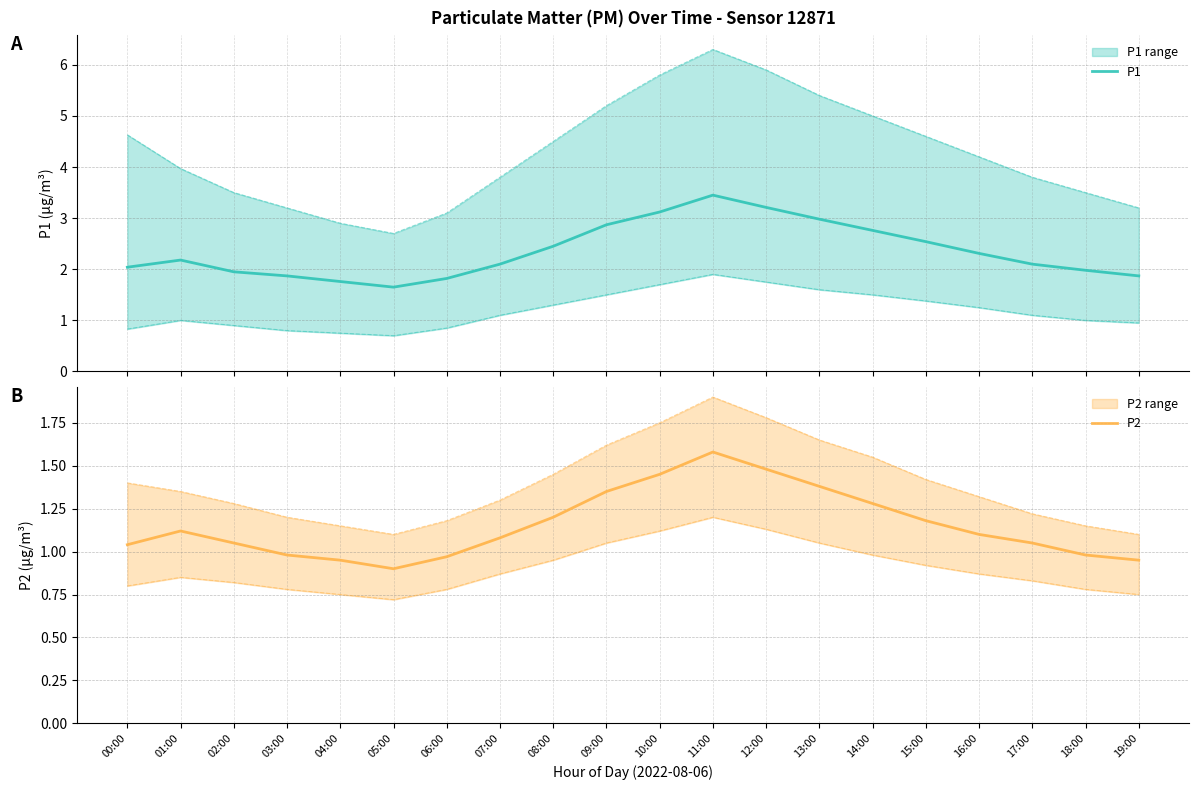

True or false: P2 and P1 intersect in this chart.

False